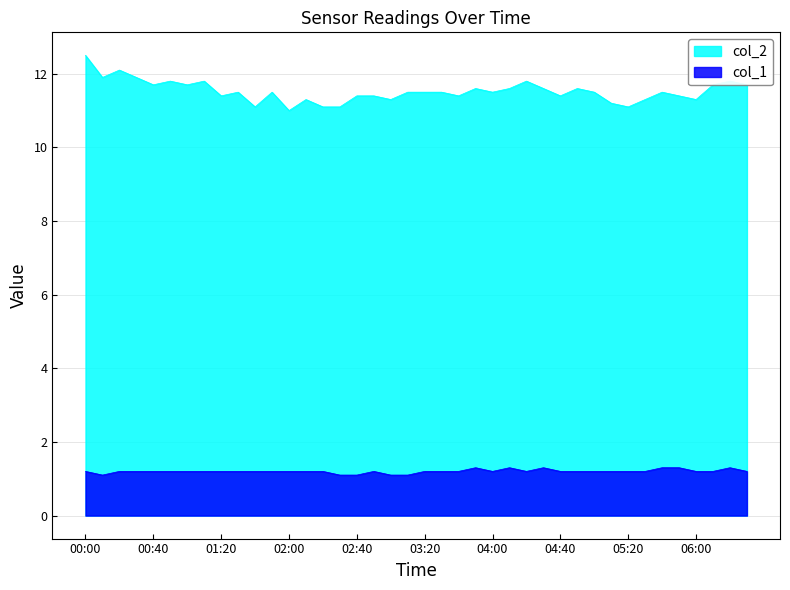

At which category does the chart reach its peak across all series?

00:00